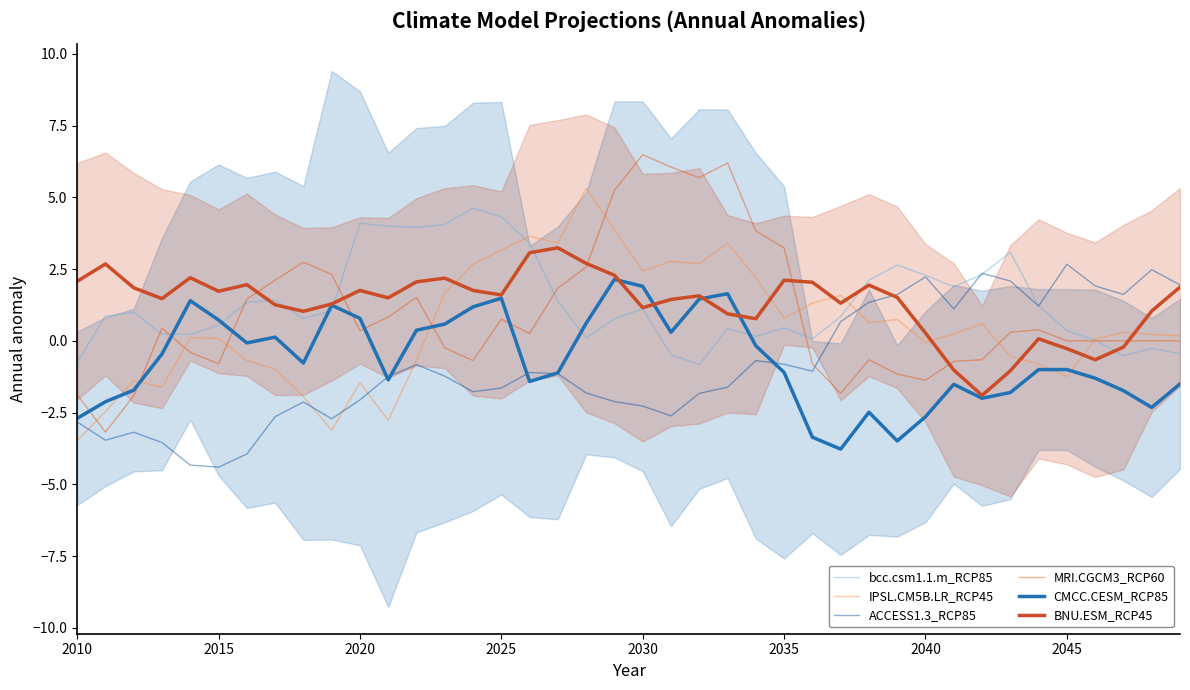

How many values in the bcc.csm1.1.m_RCP85 series exceed 0?

34